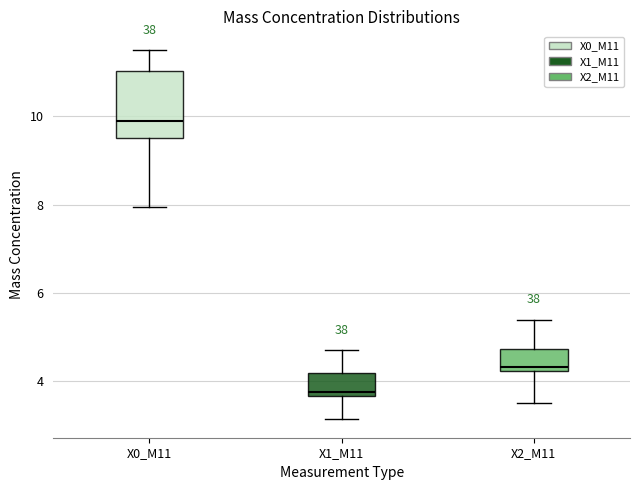

Which box's median line is the highest?

X0_M11